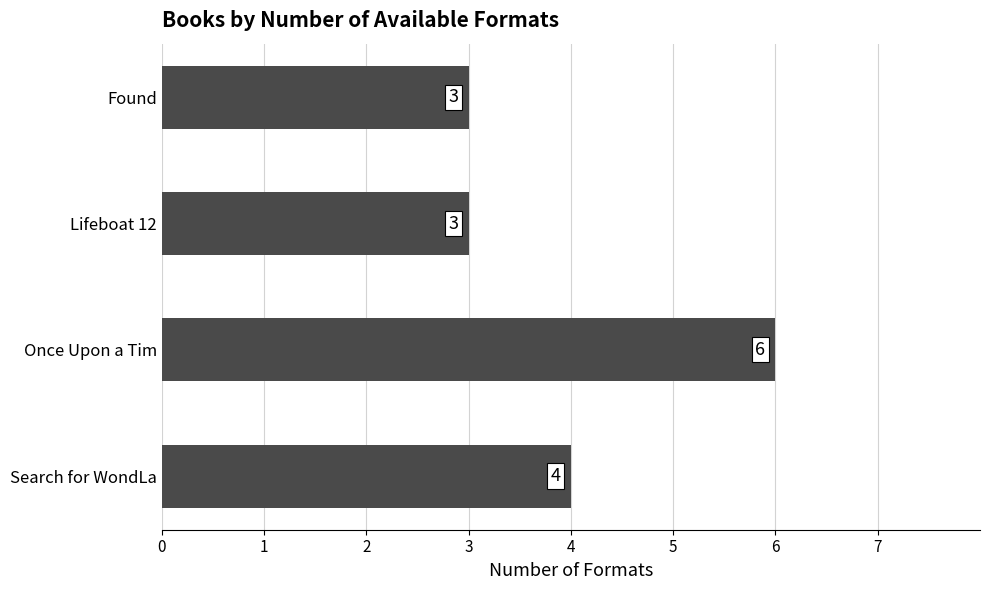

Reading bottom to top, list all the values displayed in this chart.

4	6	3	3